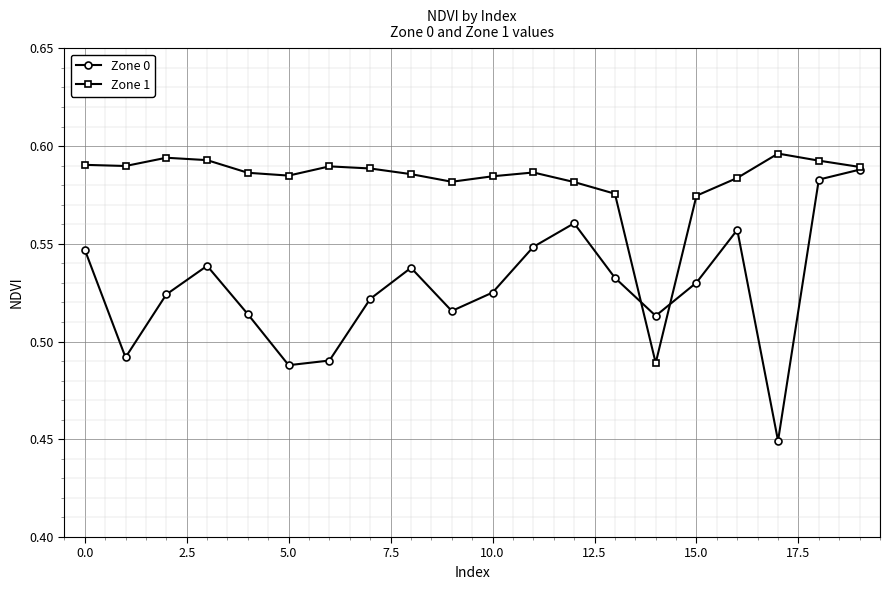

At how many categories does at least one series exceed 0?

20